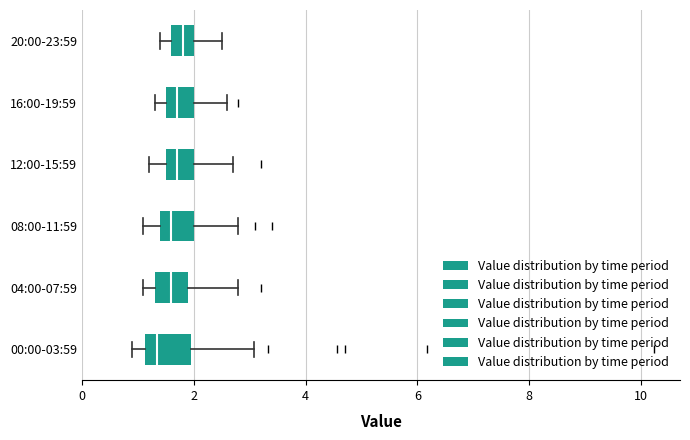

Comparing the boxes themselves (not the whiskers), which one is the widest?

00:00-03:59